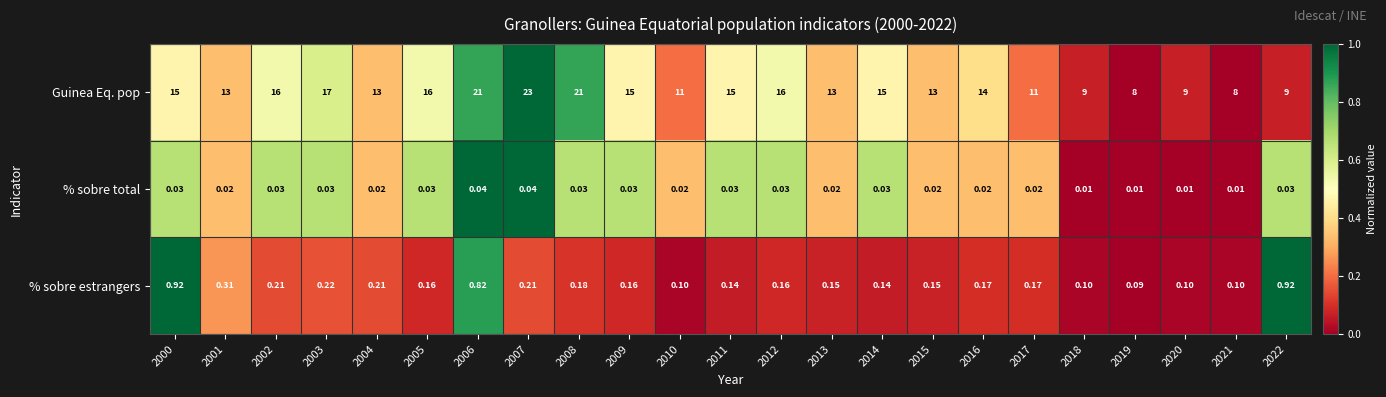

What is the maximum value shown in the chart?

23.0